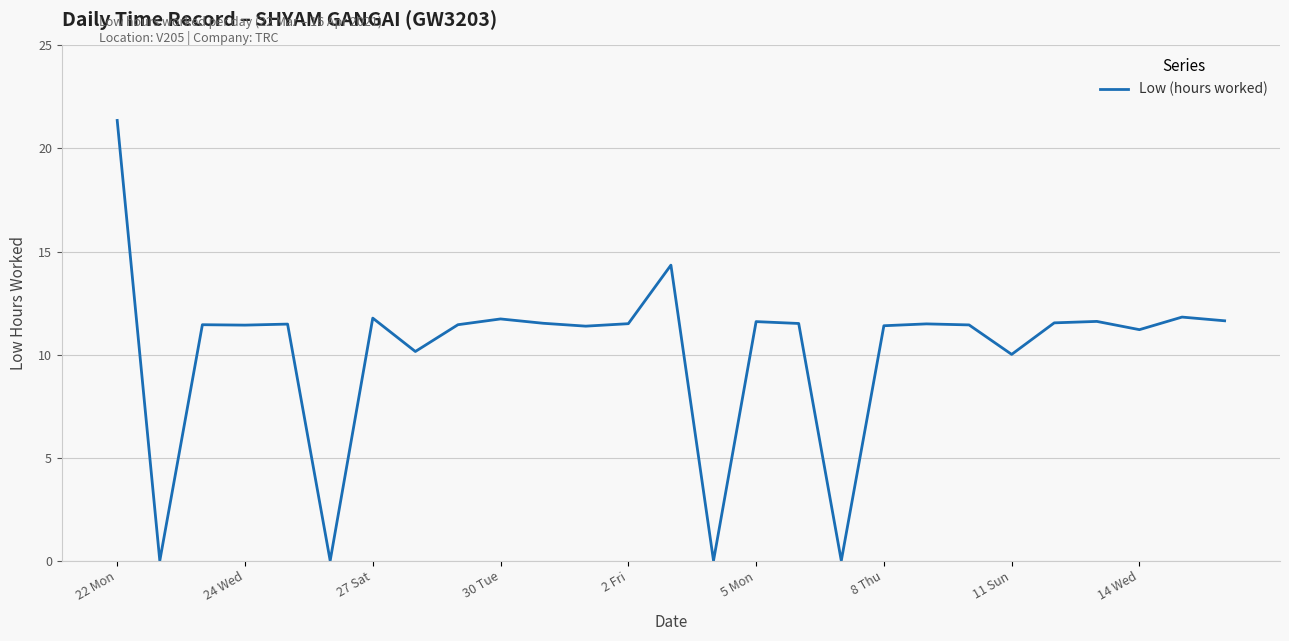

What is the greatest value displayed?

21.4